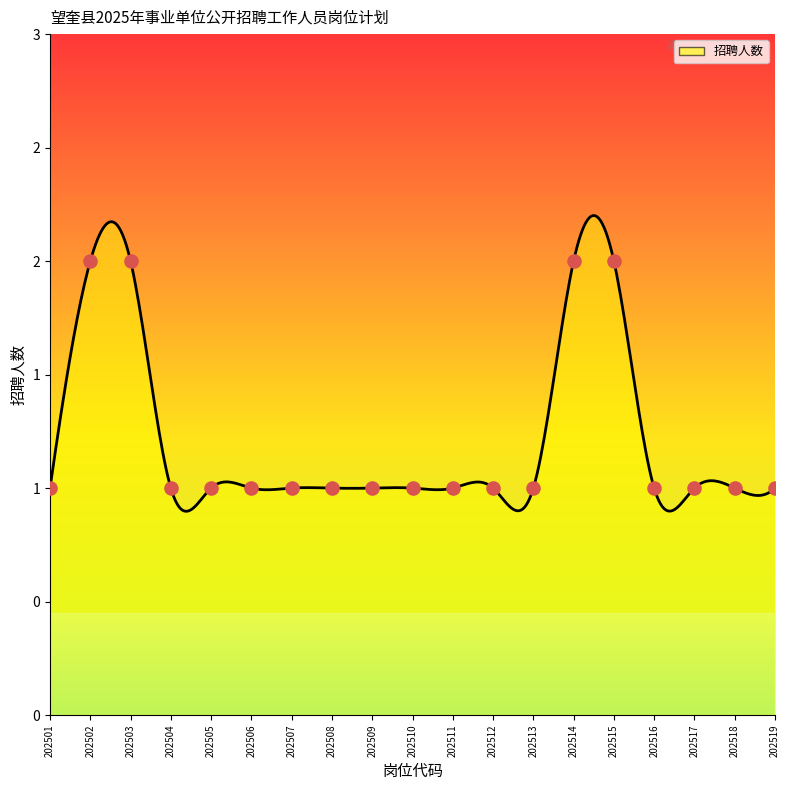

What is the ratio of the value at 202504 to the value at 202502?

0.5